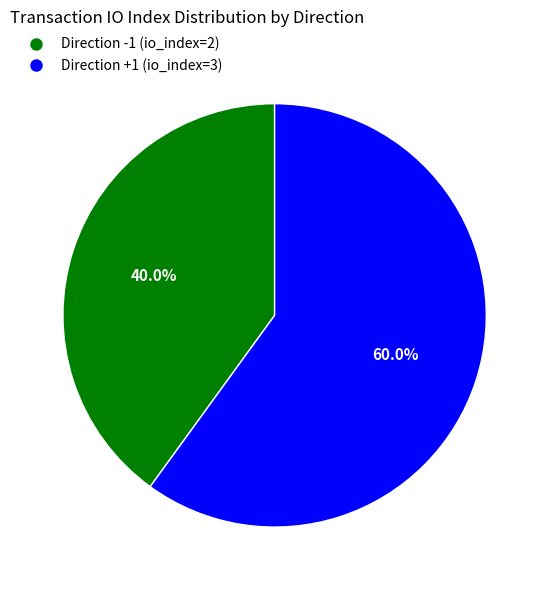

Approximately how many times larger is the value at Direction -1 (io_index=2) compared to Direction +1 (io_index=3)?

0.7